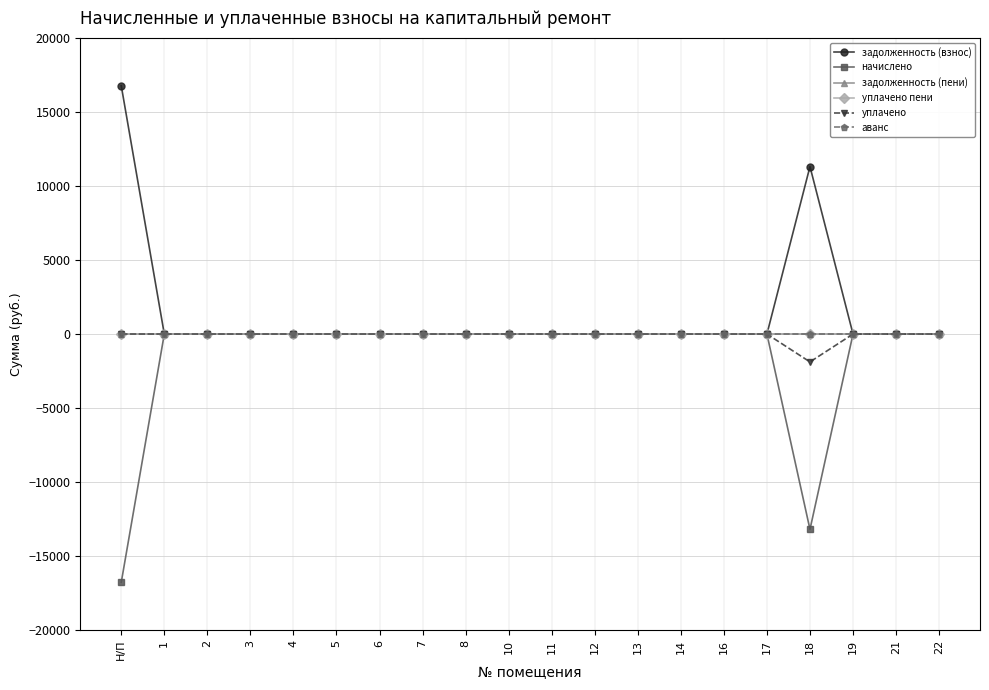

Is this an area chart (filled region under the line)?

No